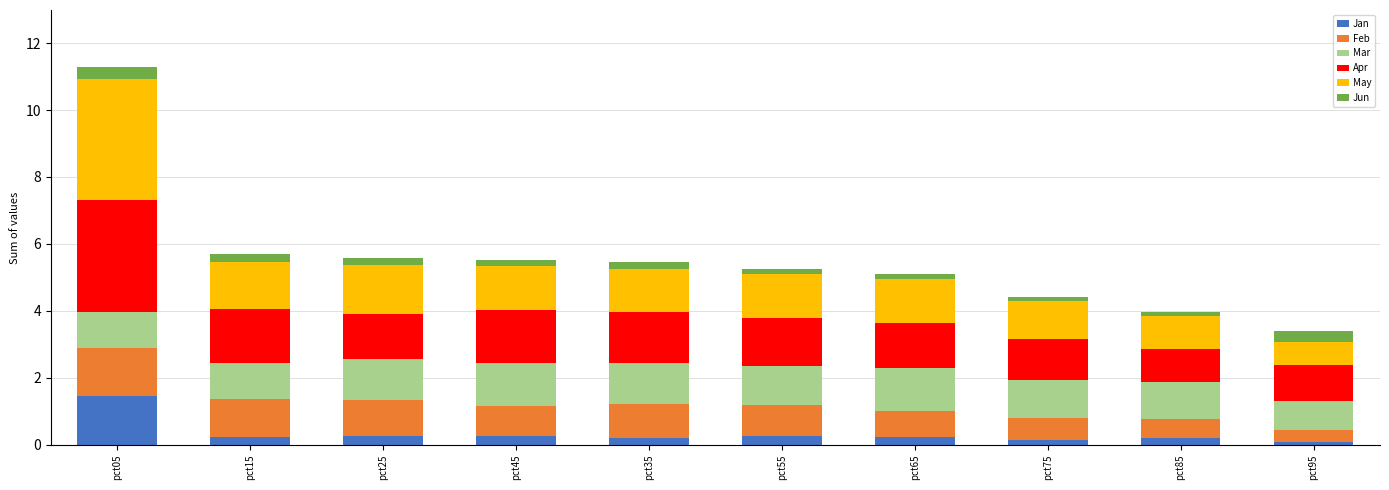

What is the maximum value for Jan?

1.5